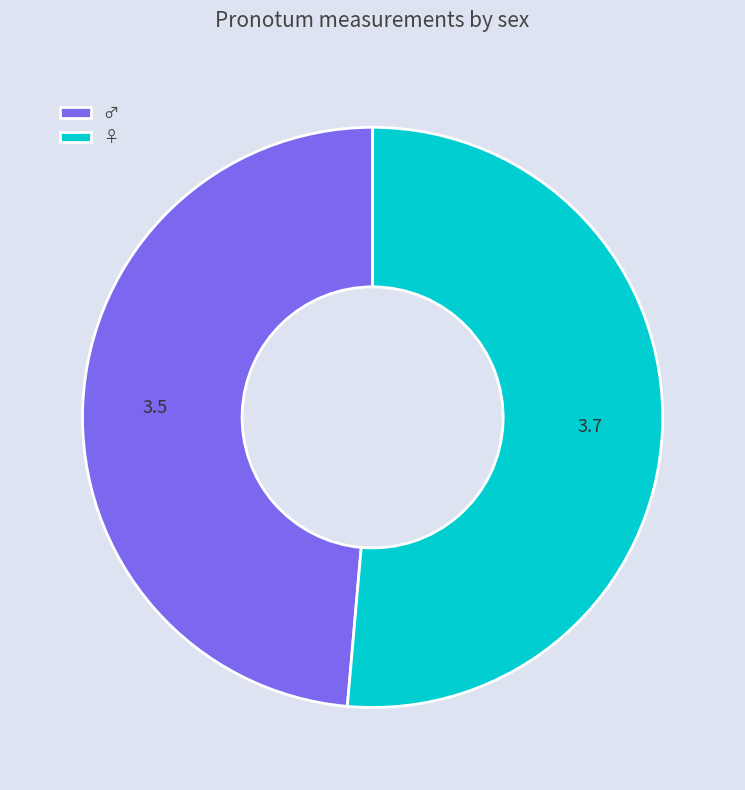

Is the sum of ♂ and ♀ greater than half?

Yes